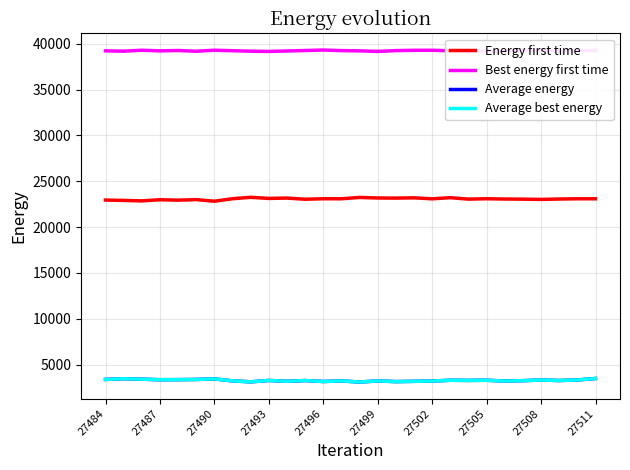

What are all the series names shown in the legend?

Energy first time, Best energy first time, Average energy, Average best energy